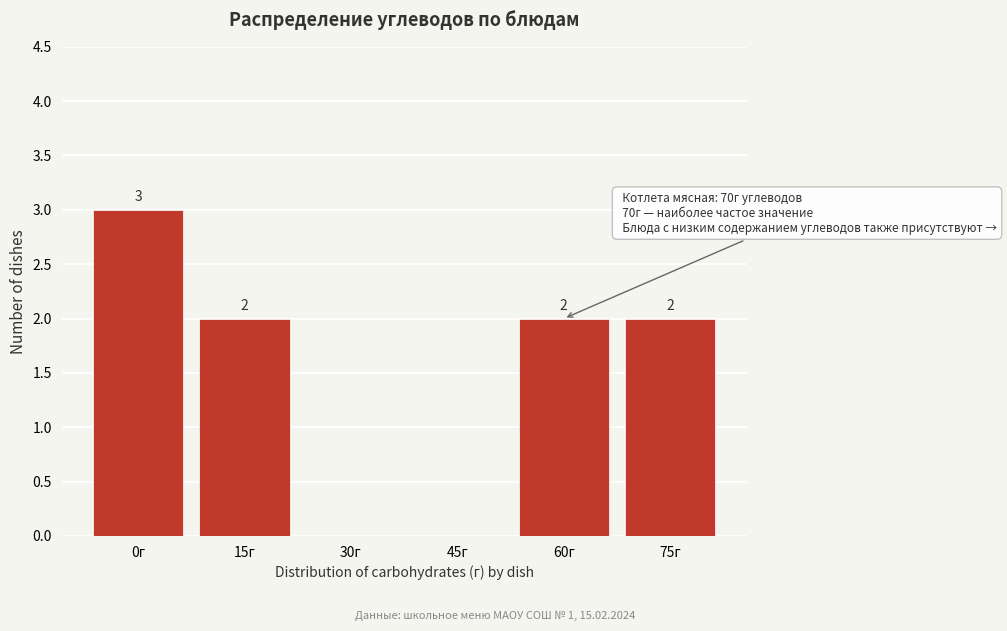

Reading left to right, what are all the values shown in this chart?

0г=3	15г=2	30г=0	45г=0	60г=2	75г=2